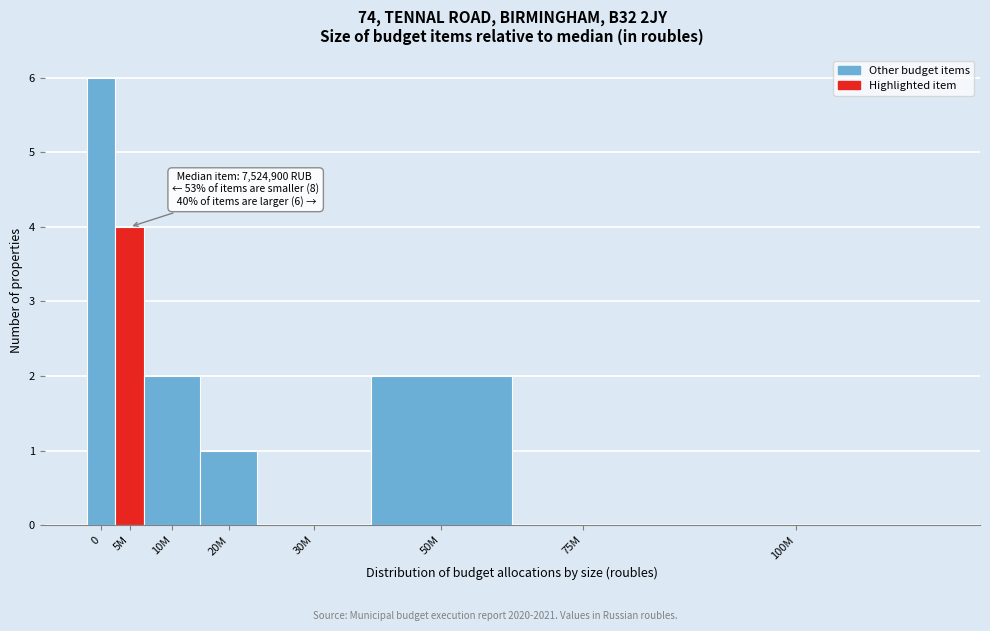

What is the ratio of the value at 10M to the value at 5M?

0.5